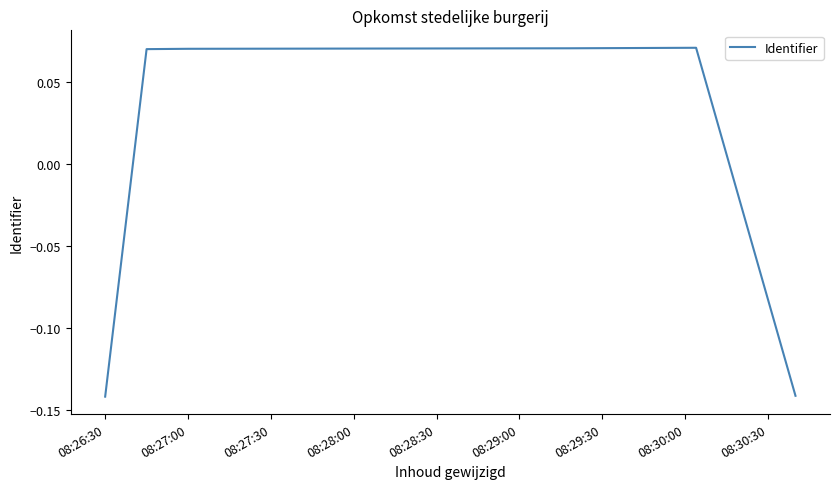

How many values are between 0 and 1?

4